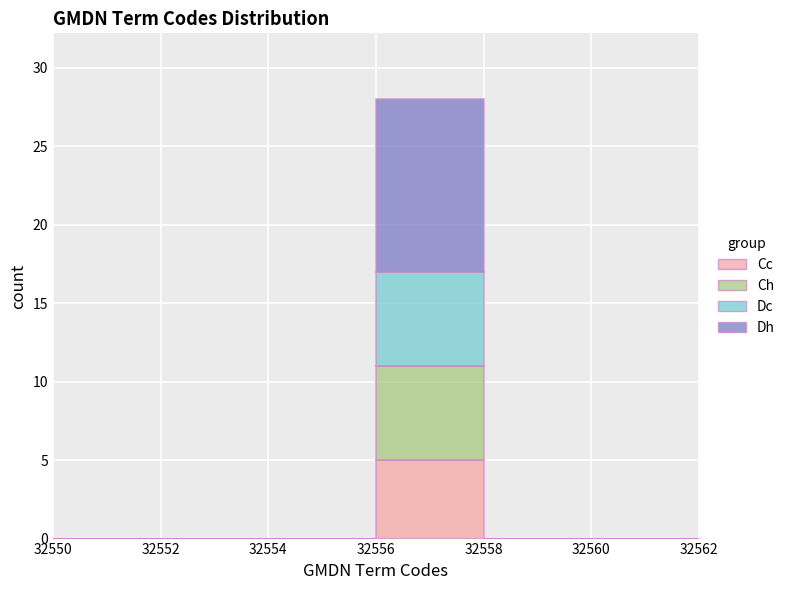

What is the total height of the stacked bar covering 32556 to 32558 on the x-axis? The values are not printed on the chart, so give them approximately, as read against the axis.

28